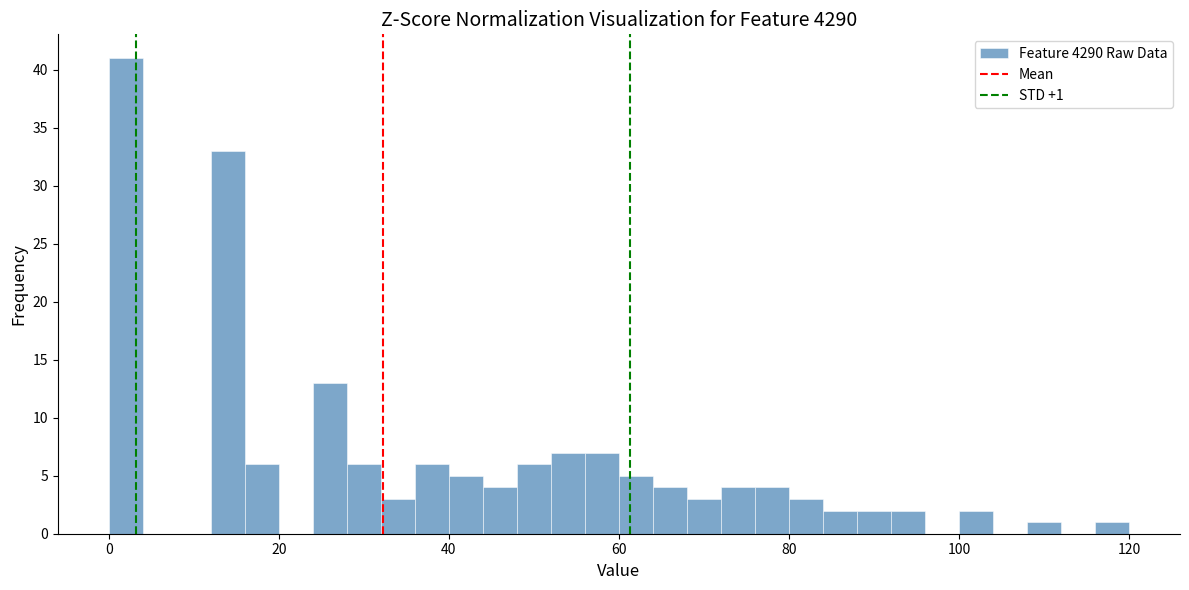

Read against the x-axis, roughly where is the centre of the tallest bar?

2